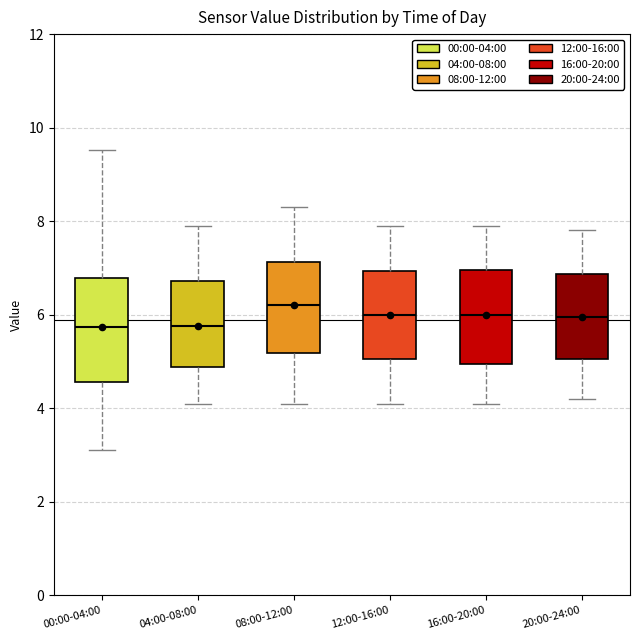

Which box is the tallest, from its lower edge to its upper edge?

00:00-04:00